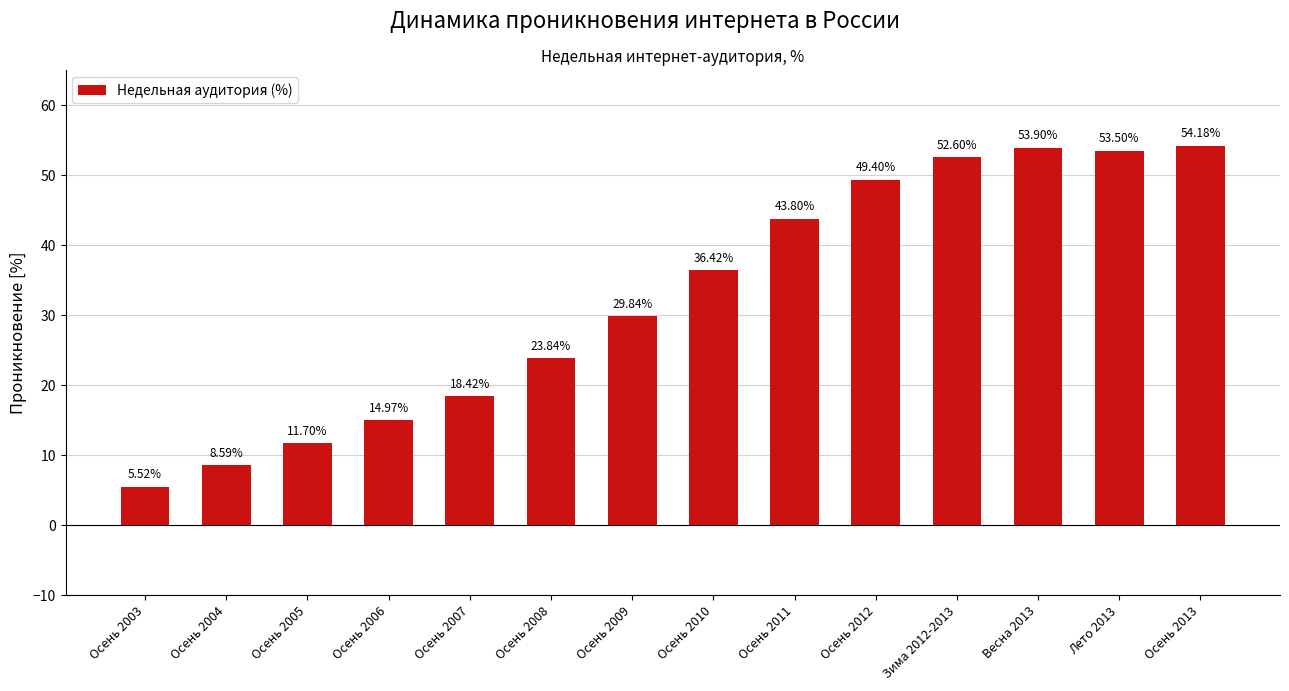

Reading left to right, what are all the values shown in this chart?

Осень 2003=5.5	Осень 2004=8.6	Осень 2005=11.7	Осень 2006=15.0	Осень 2007=18.4	Осень 2008=23.8	Осень 2009=29.8	Осень 2010=36.4	Осень 2011=43.8	Осень 2012=49.4	Зима 2012-2013=52.6	Весна 2013=53.9	Лето 2013=53.5	Осень 2013=54.2